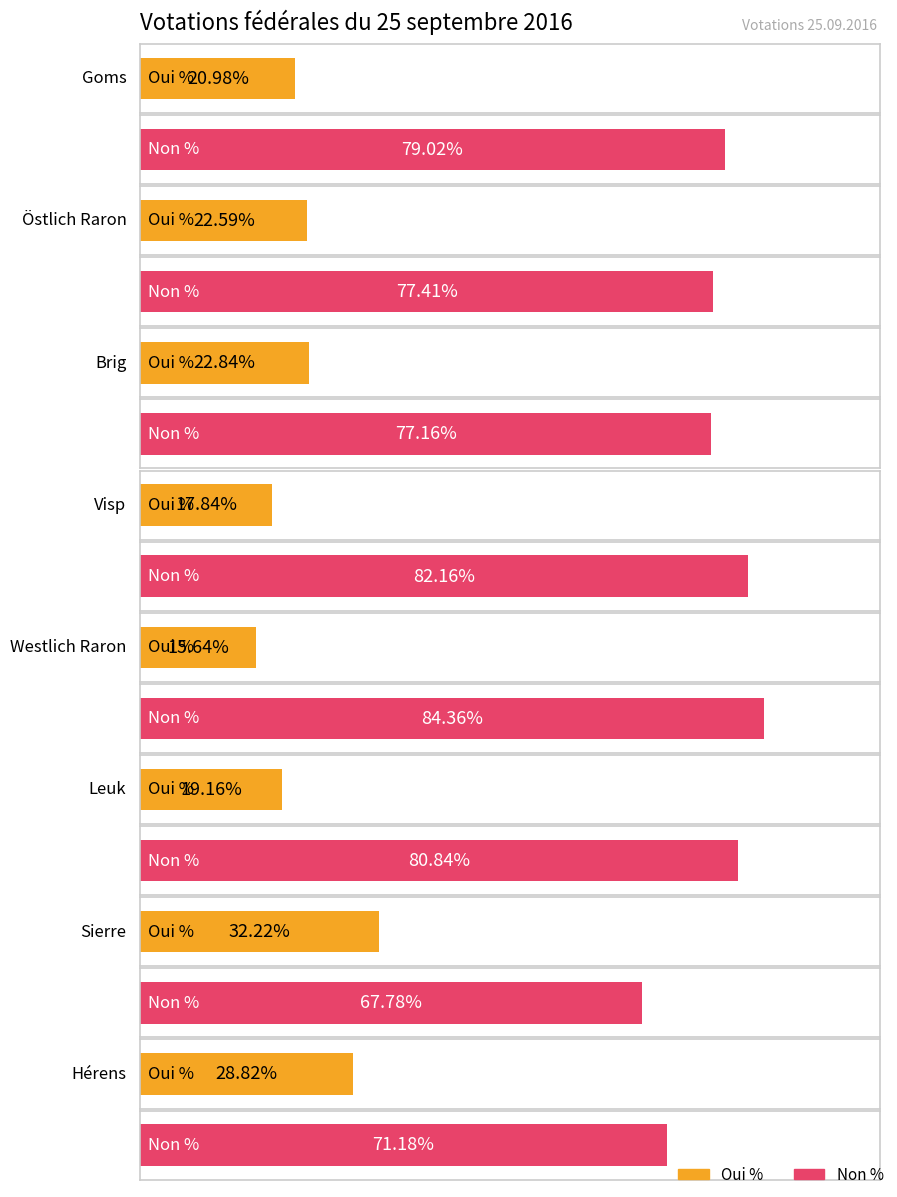

What are all the series names shown in the legend?

Oui %, Non %